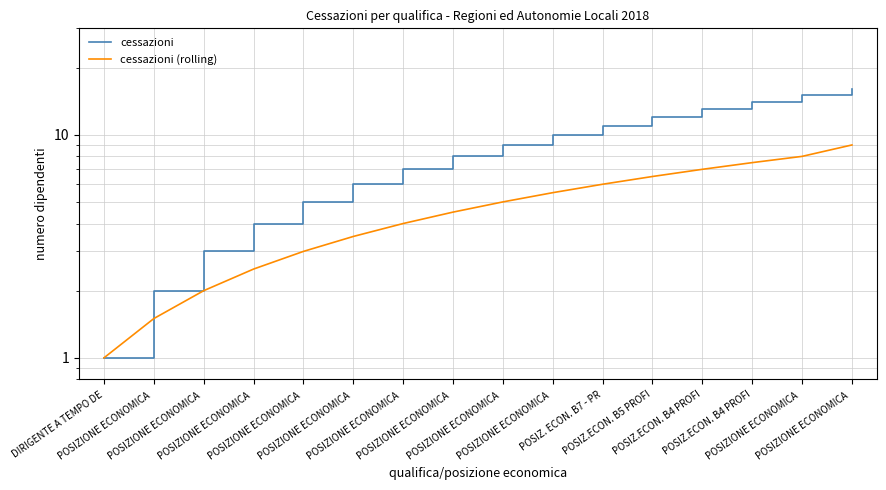

At which category is the sum across all series the highest?

POSIZIONE ECONOMICA 